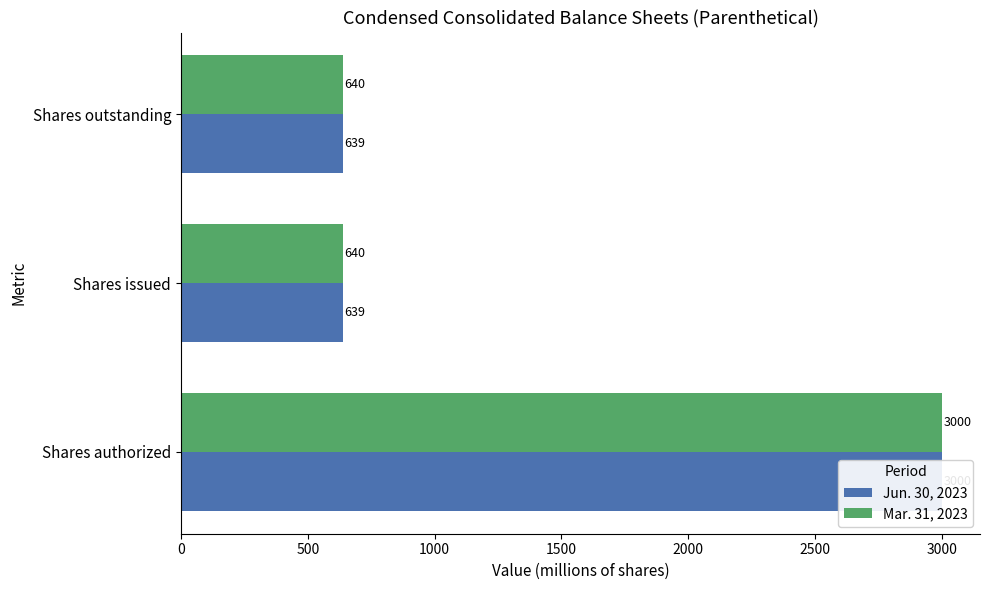

What is the smallest value displayed?

639